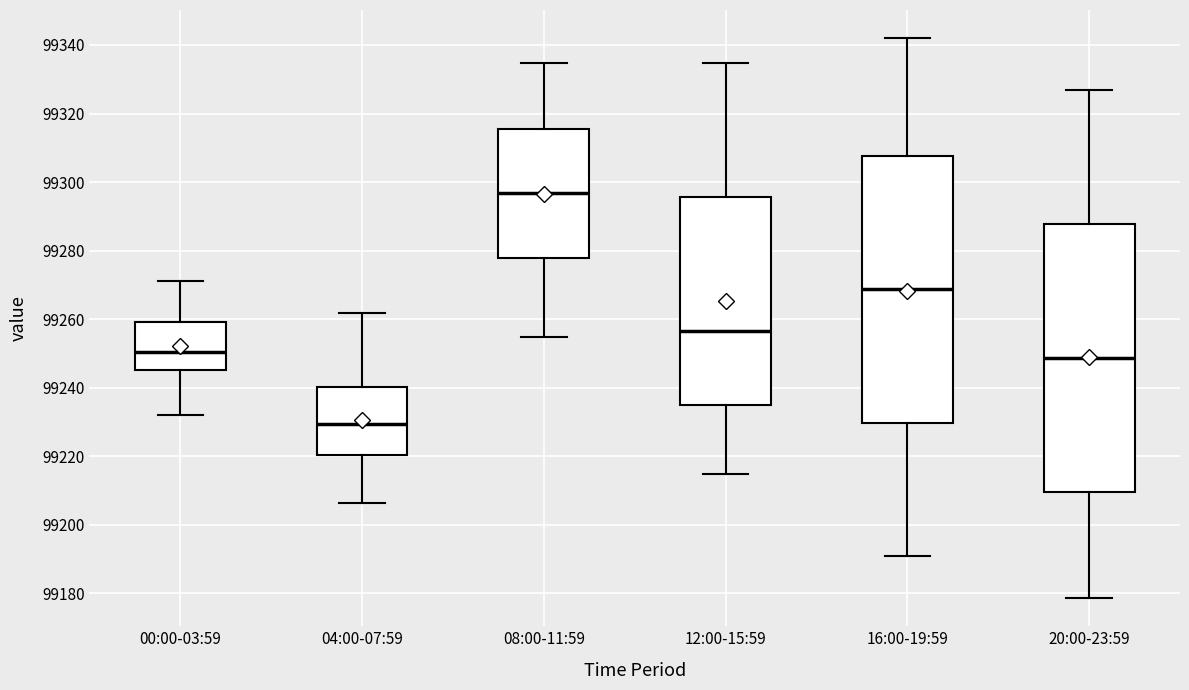

Where is the lower edge of the box for 00:00-03:59 on the y-axis? The values are not printed on the chart, so give them approximately, as read against the axis.

99246